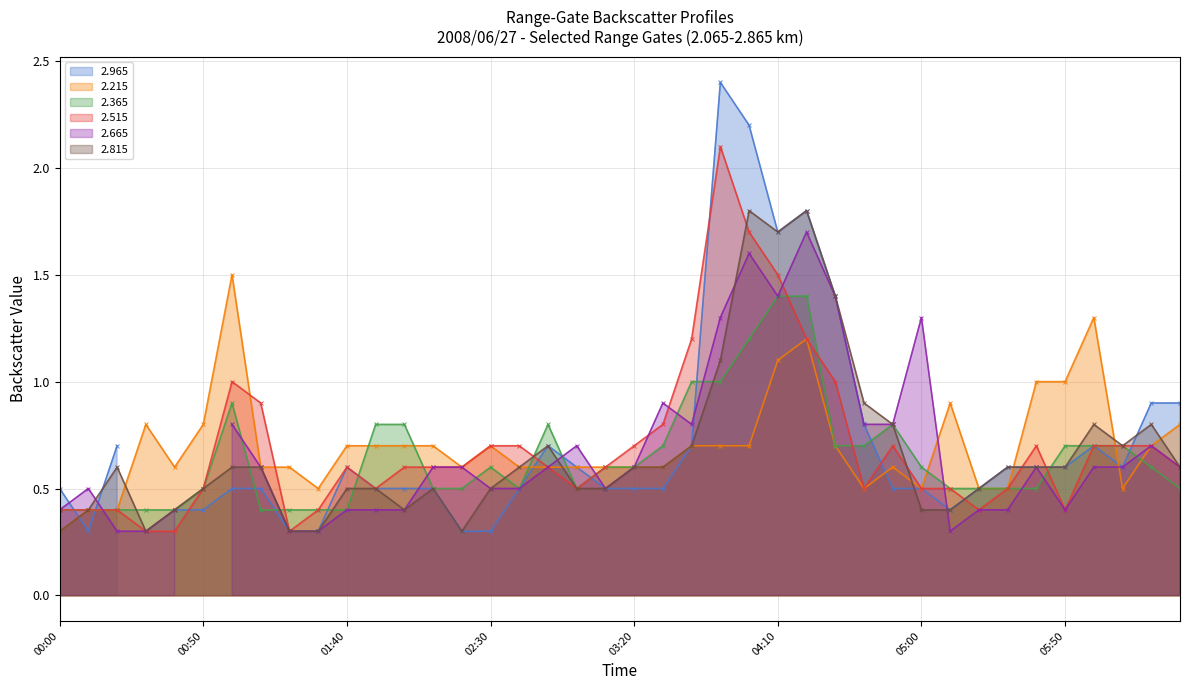

What is the label of the 25th point from the left?

2008/06/27 04:00